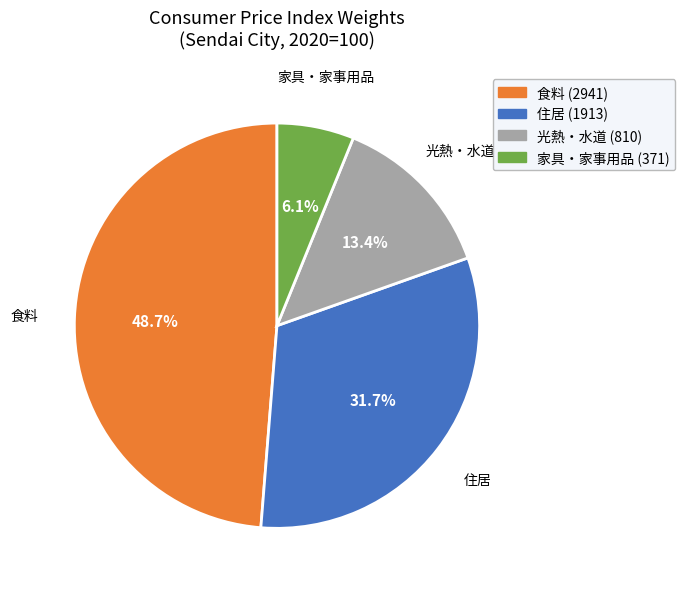

Is there any slice that represents more than half of the pie?

No